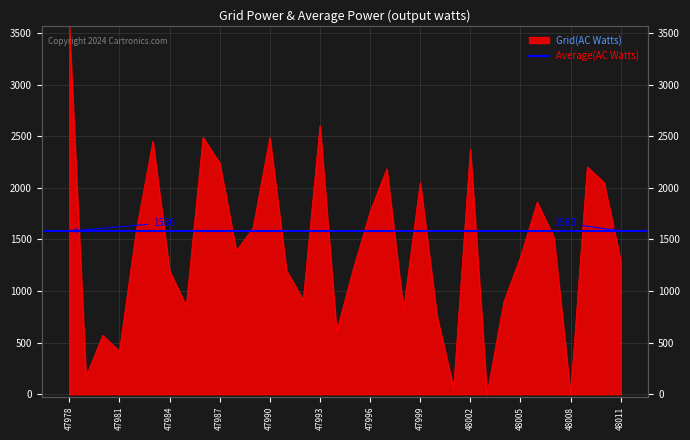

Reading left to right, extract all data points from this chart.

47978=3570.0	47979=170.9	47980=569.7	47981=417.8	47982=1576.1	47983=2449.6	47984=1196.3	47985=854.5	47986=2487.6	47987=2240.7	47988=1386.2	47989=1614.1	47990=2487.6	47991=1196.3	47992=911.5	47993=2601.5	47994=607.7	47995=1215.3	47996=1766.0	47997=2183.8	47998=816.5	47999=2050.9	48000=759.6	48001=57.0	48002=2373.7	48003=0.0	48004=892.5	48005=1329.3	48006=1861.0	48007=1519.1	48008=0.0	48009=2202.8	48010=2050.9	48011=1291.3